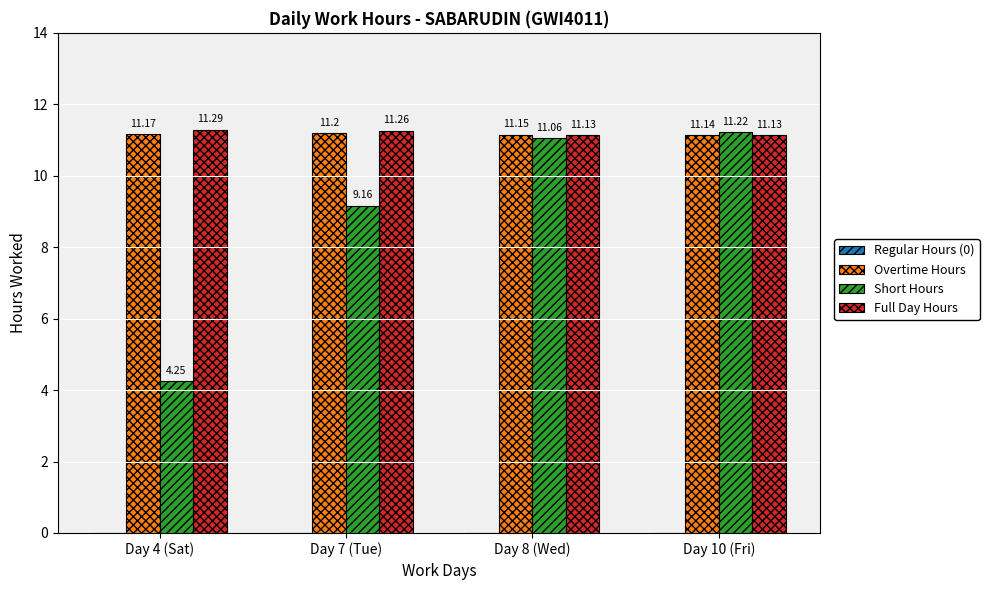

List the labels in order of Overtime Hours value, smallest first.

Day 10 (Fri), Day 8 (Wed), Day 4 (Sat), Day 7 (Tue)